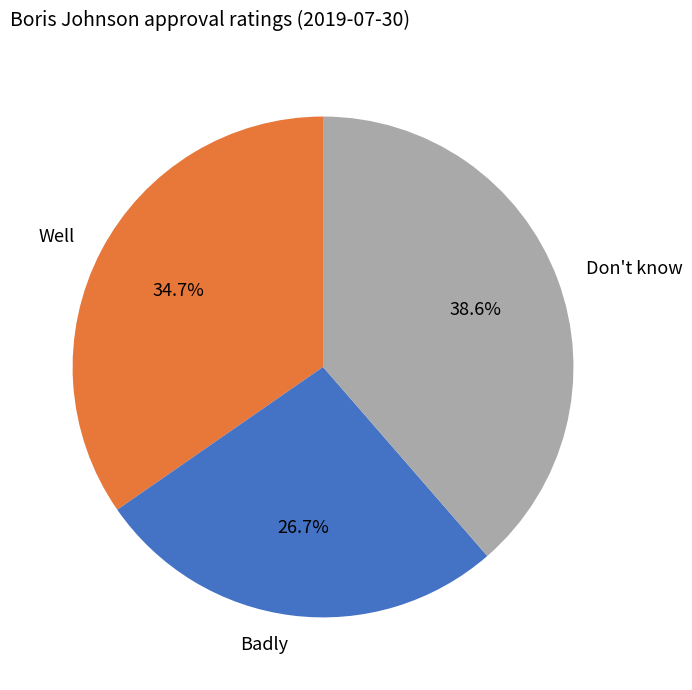

Rank the categories by value from lowest to highest.

Badly, Well, Don't know